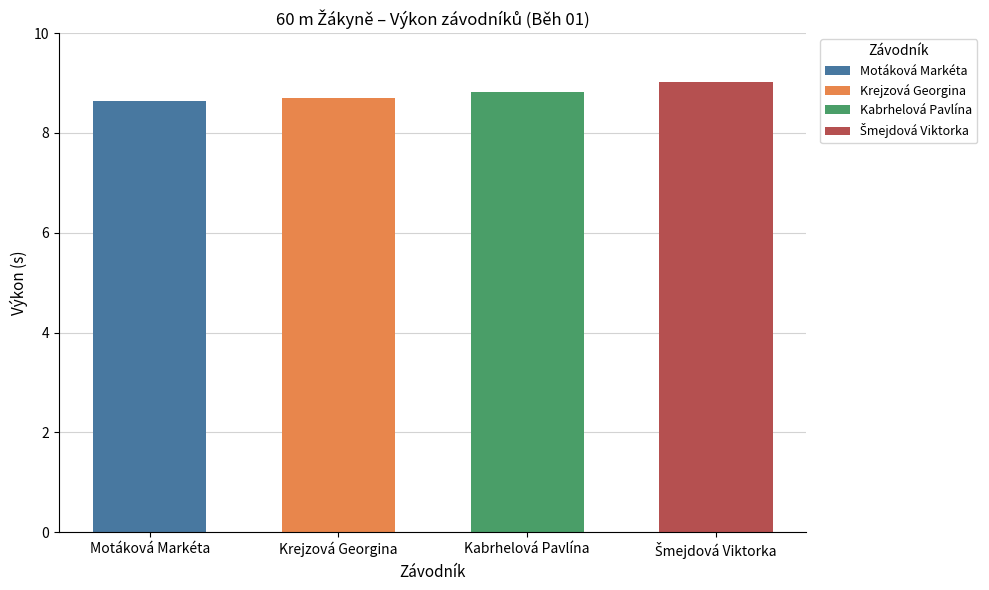

What is the greatest value displayed?

9.0